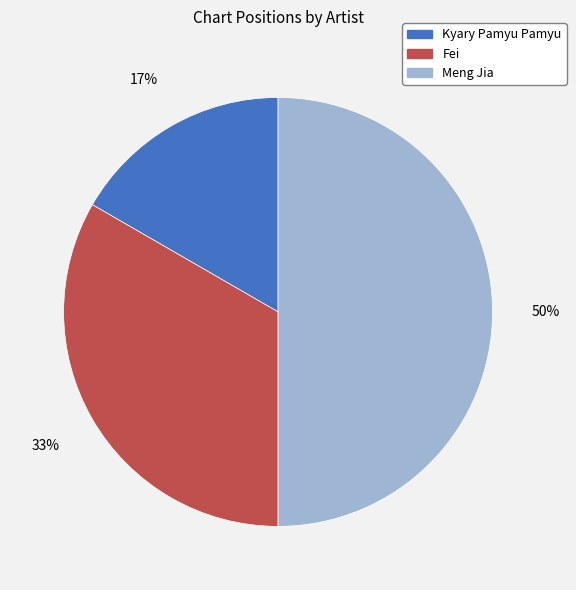

Which has a higher value, Kyary Pamyu Pamyu or Fei?

Fei